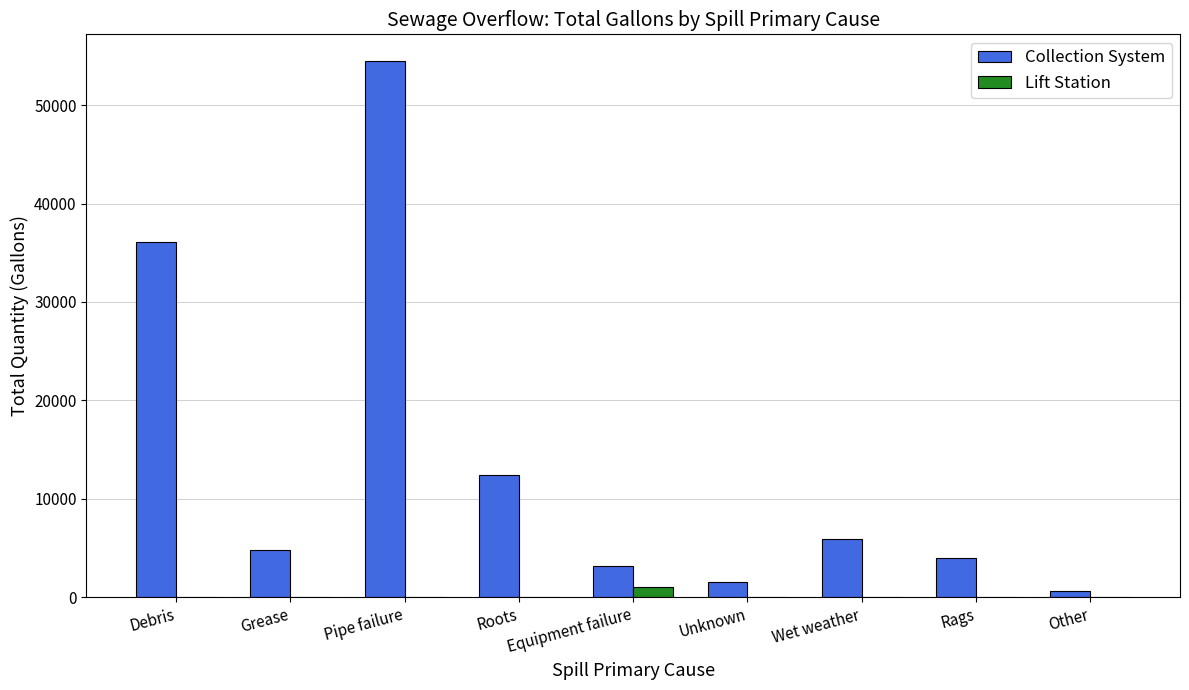

Where does the Collection System series first go above 4763?

Debris